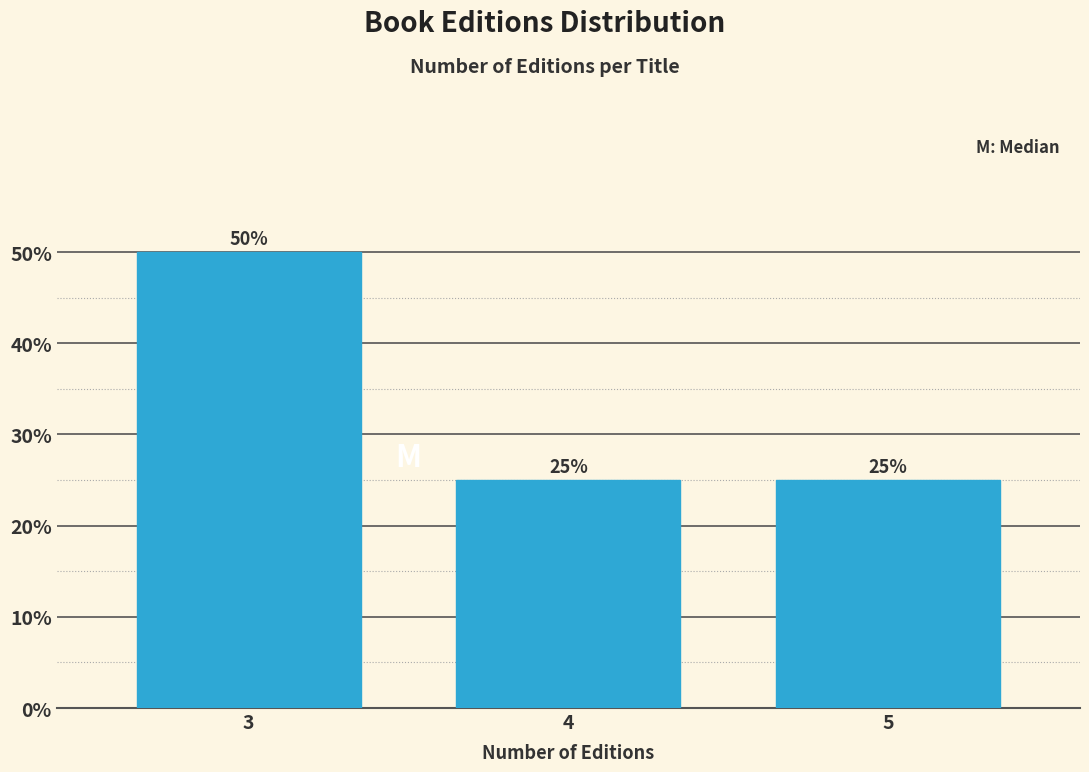

Reading right to left, extract all data points from this chart.

25	25	50